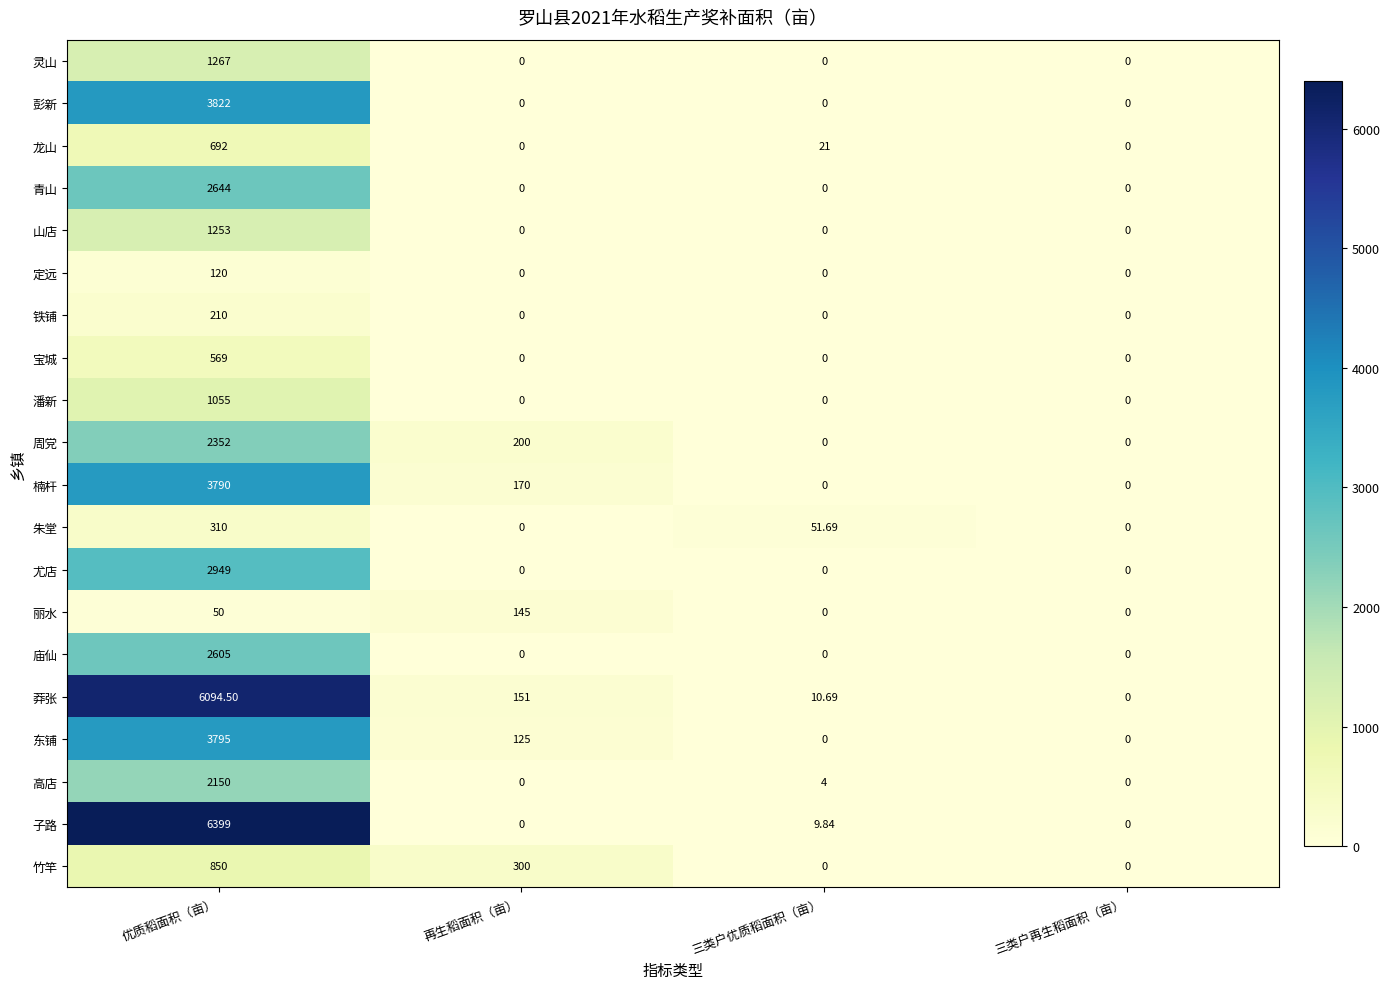

Which series has the largest range (max minus min)?

子路